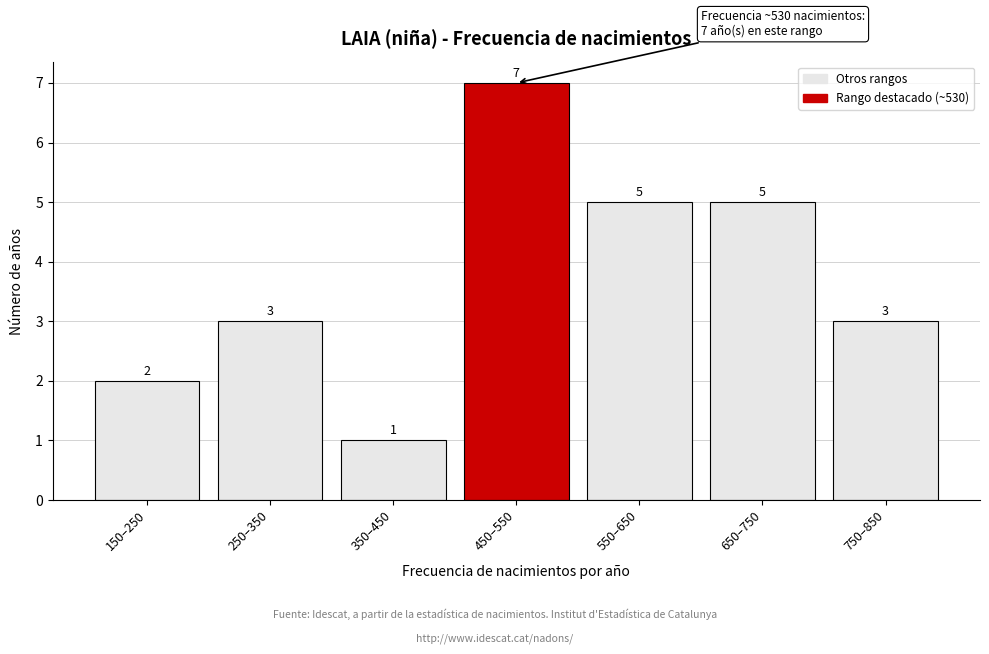

Reading left to right, extract all data points from this chart.

2	3	1	7	5	5	3